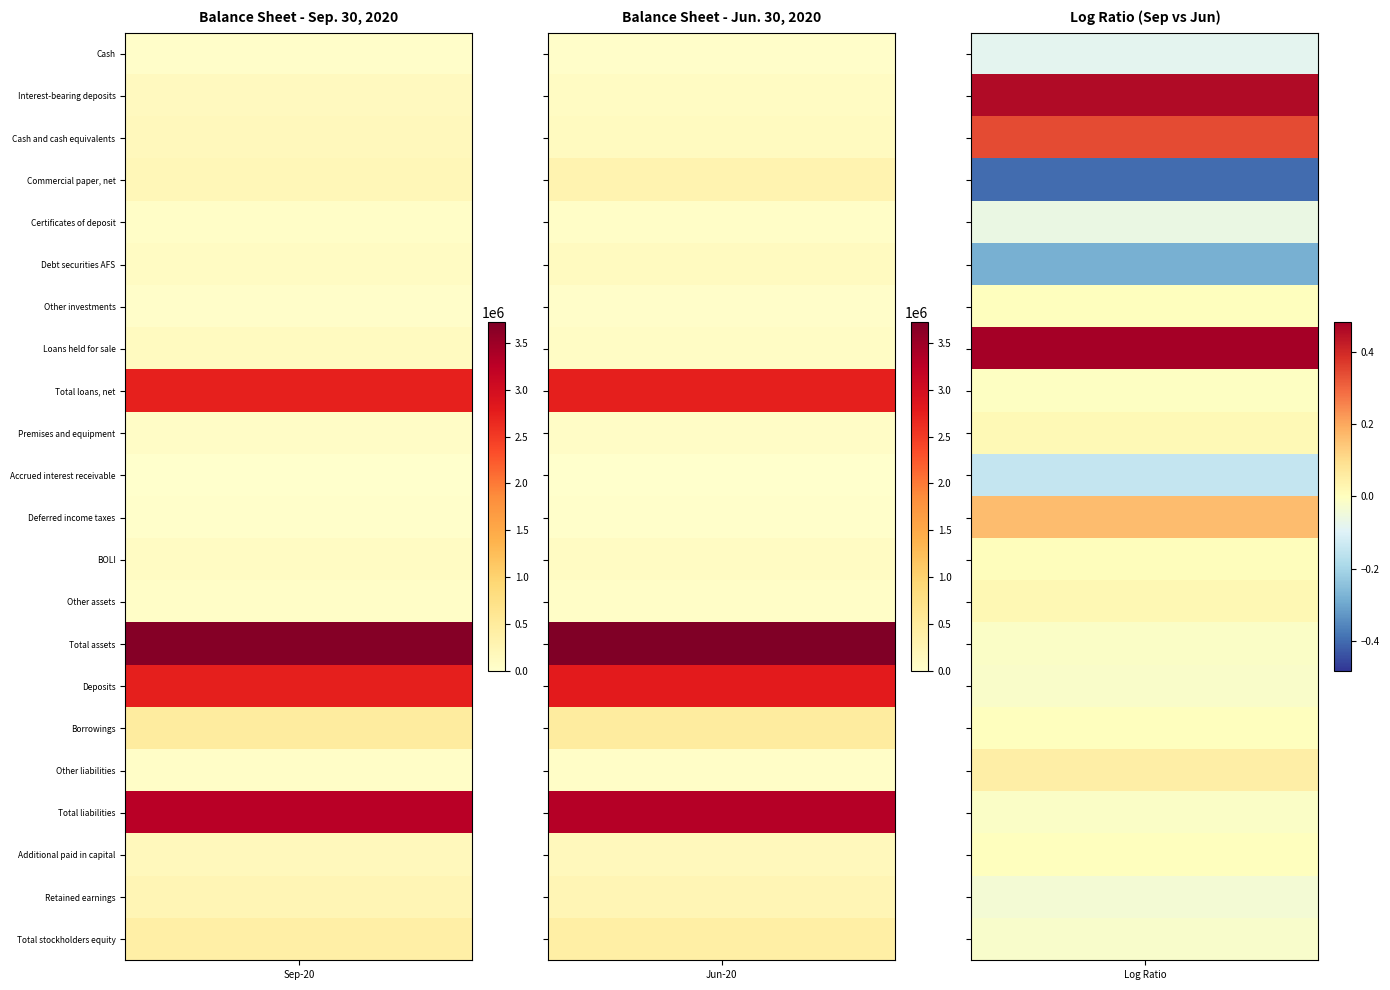

What is the difference between the highest and lowest values at 1?

3710540